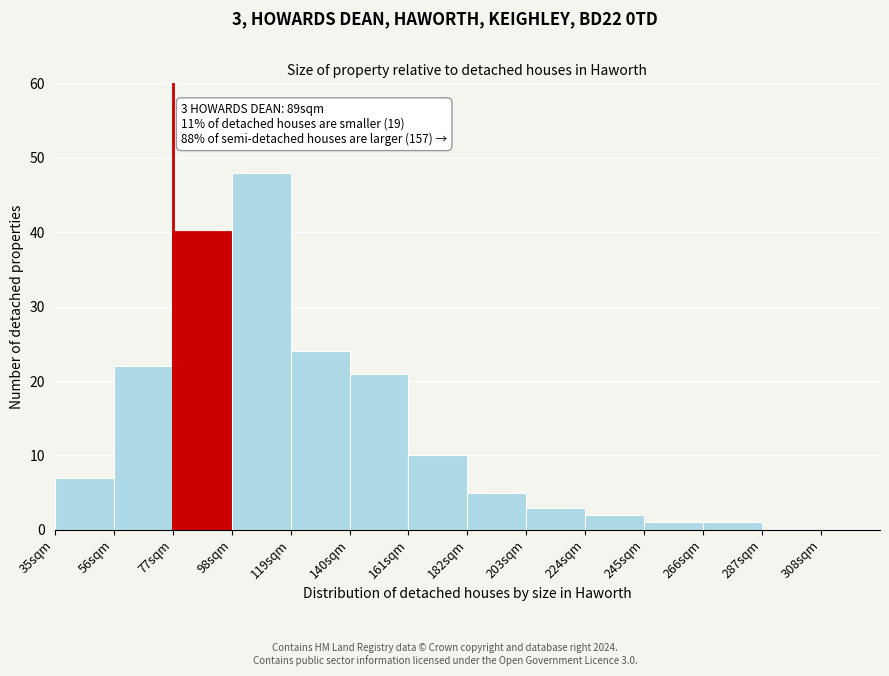

Which range on the x-axis has the tallest bar?

98 to 119